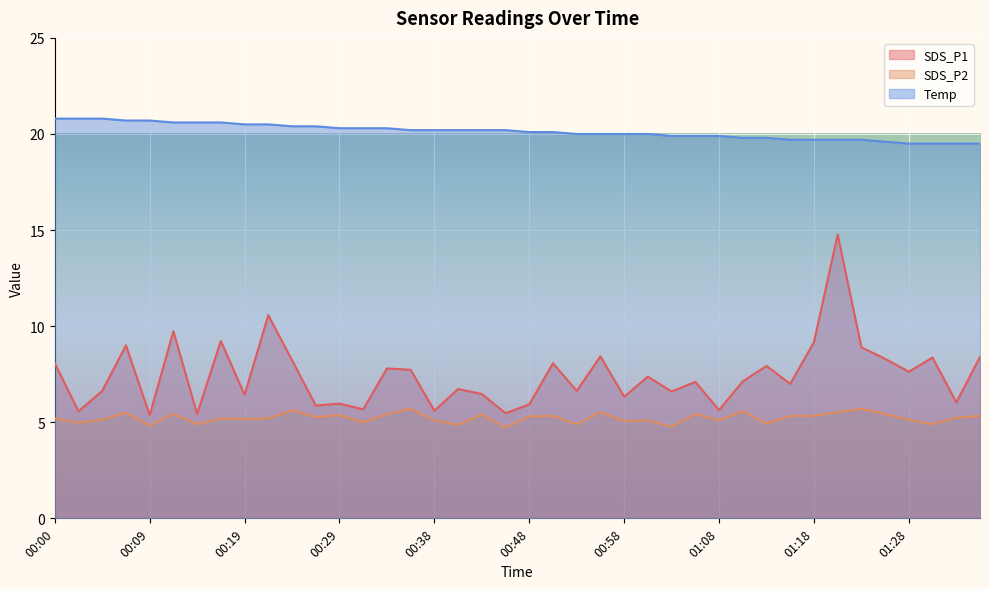

What is the average value of the Temp series?

20.1